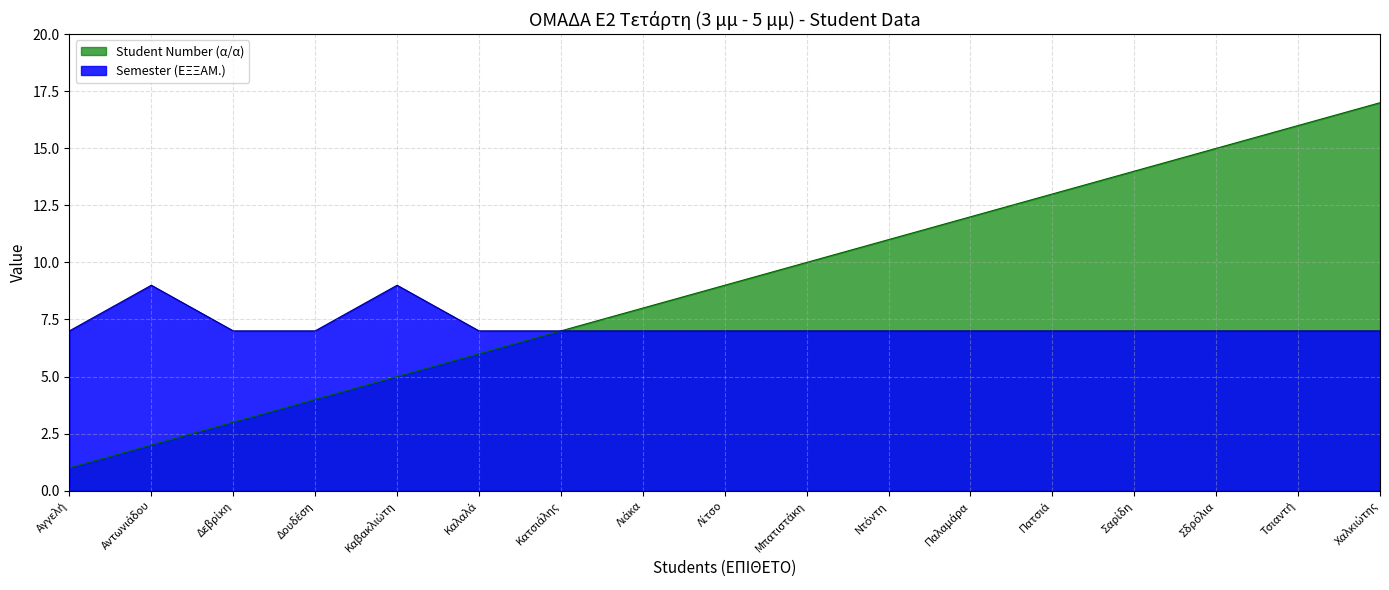

What is the value of the Semester (ΕΞΞΑΜ.) point at the 13th from the left?

7